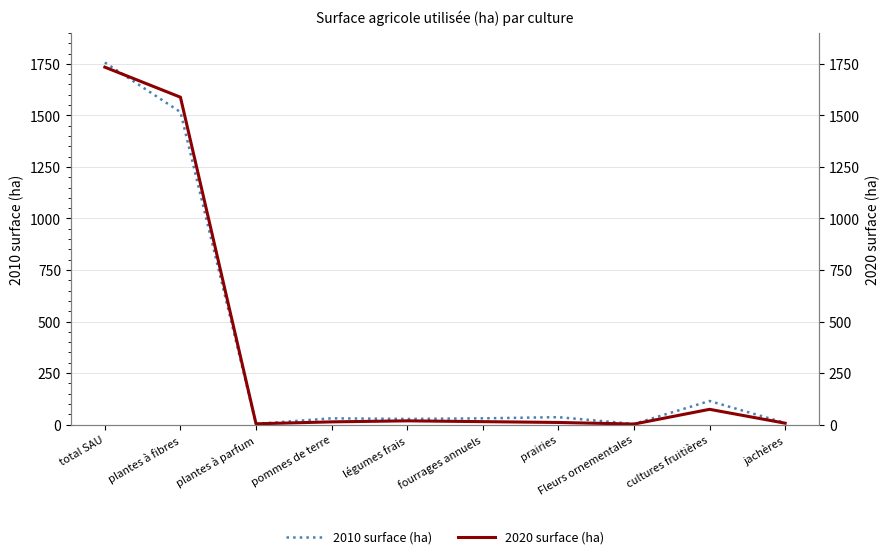

What is the difference between the 2020 surface (ha) values at total SAU and légumes frais?

1715.6